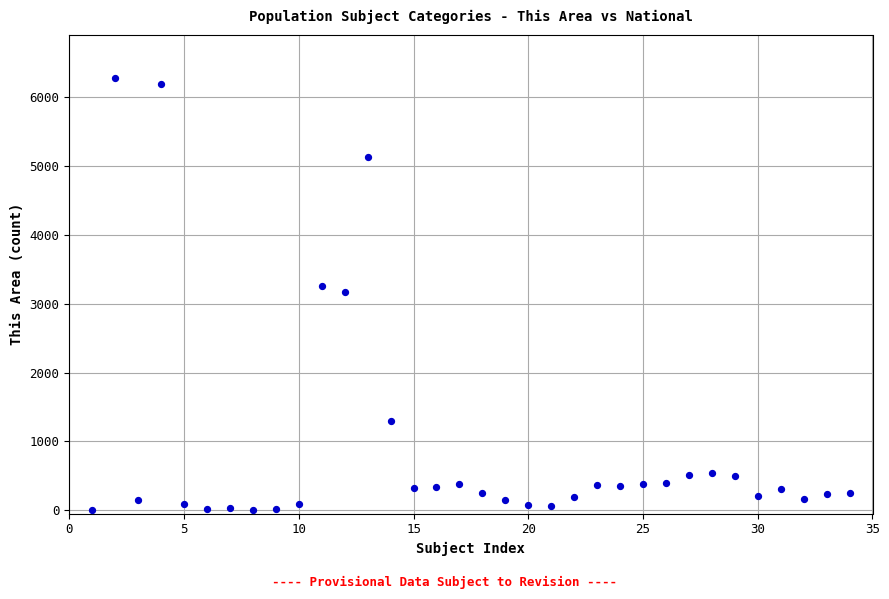

What is the range of Y values (max minus min)?

6280